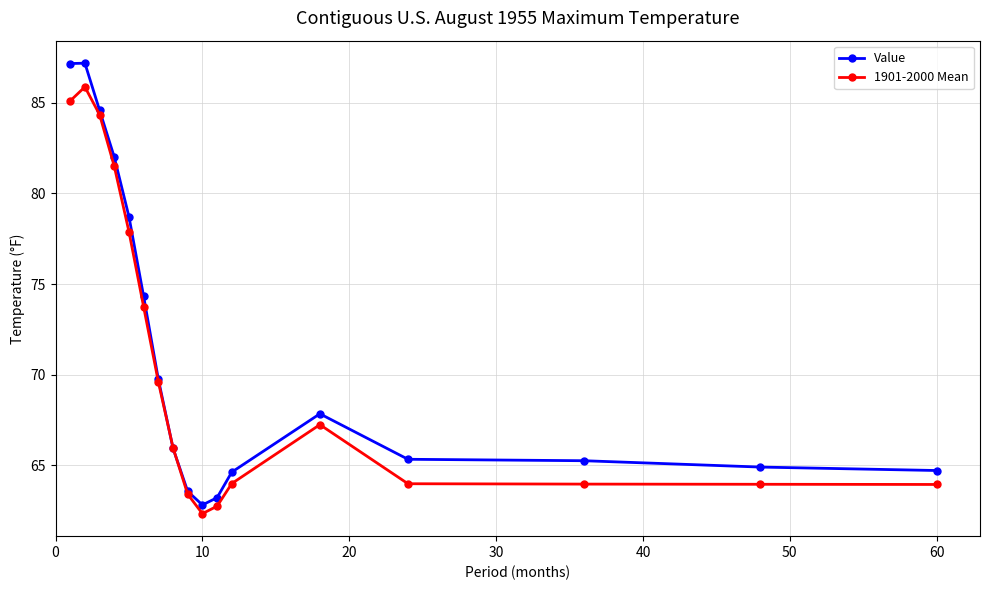

Does the chart have visible grid lines?

Yes